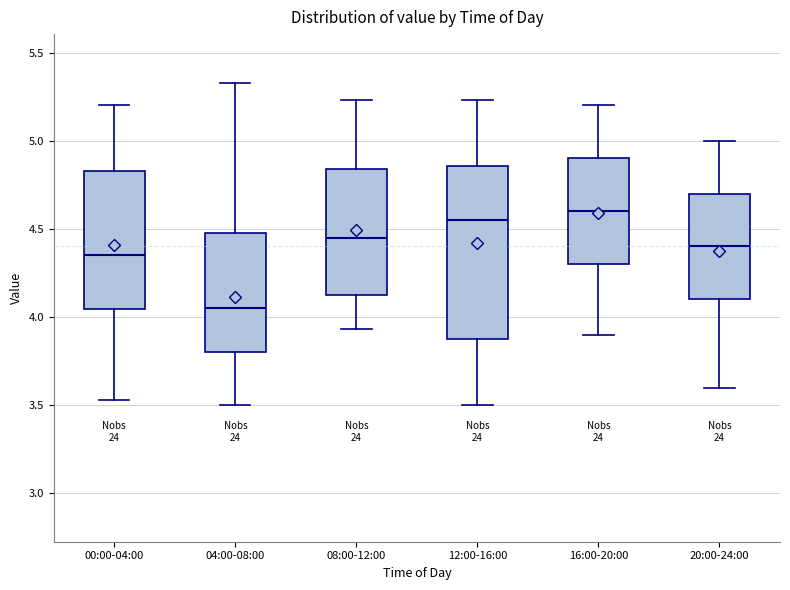

Which box is the tallest, from its lower edge to its upper edge?

12:00-16:00